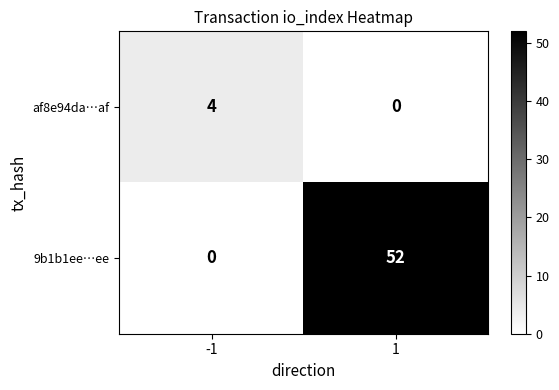

What is the difference between the highest and lowest values at 1?

52